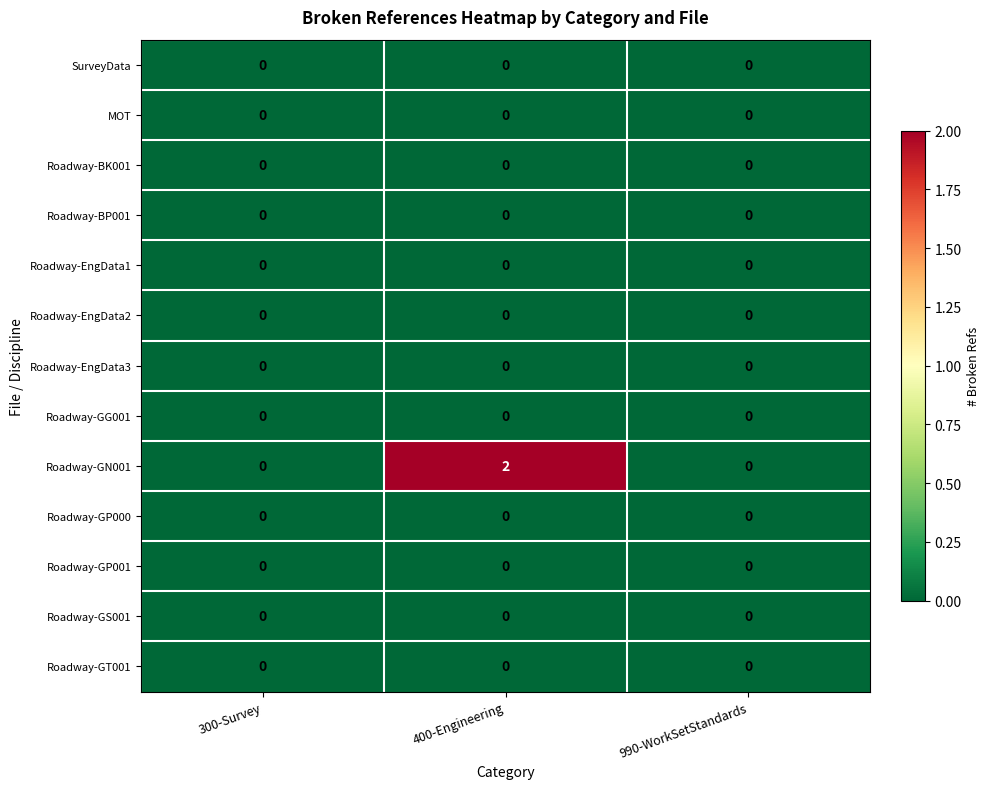

Which series has the widest spread of values?

Roadway-GN001